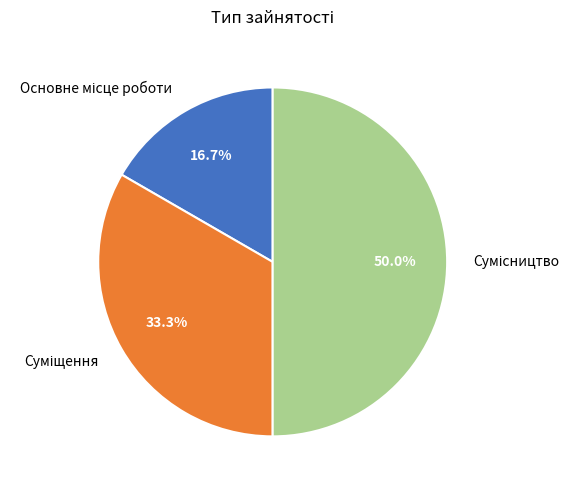

What is the change in value from Основне місце роботи to Суміщення?

+1